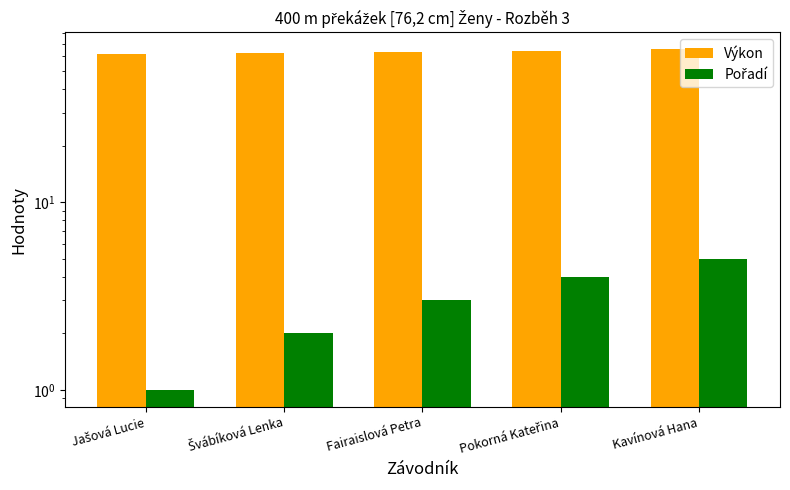

How many groups of bars are there?

5